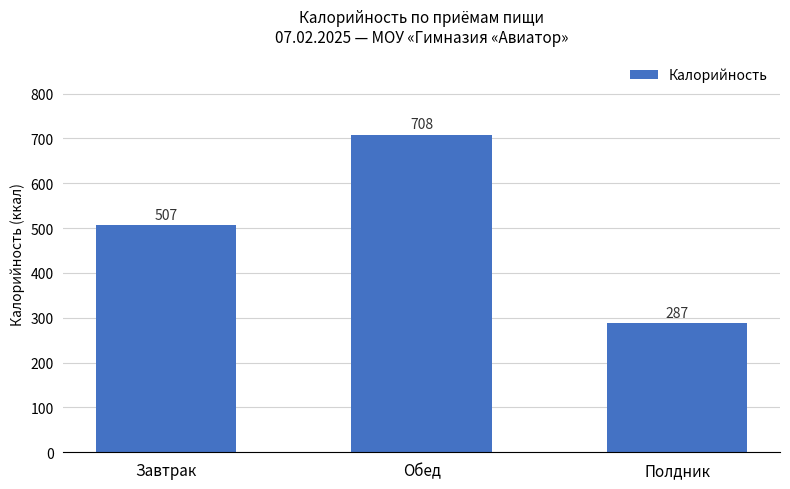

Is it true that the value at Завтрак is 829.5?

False